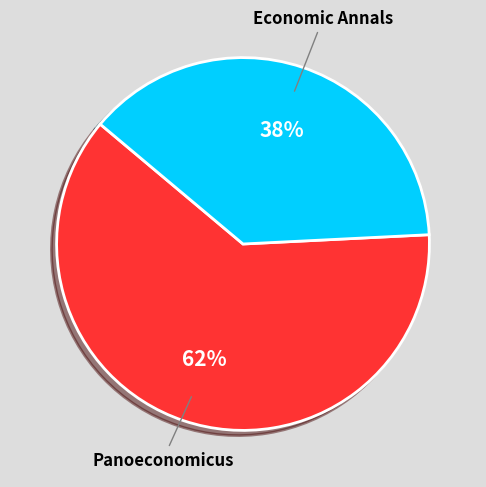

Is there any slice that represents more than half of the pie?

Yes